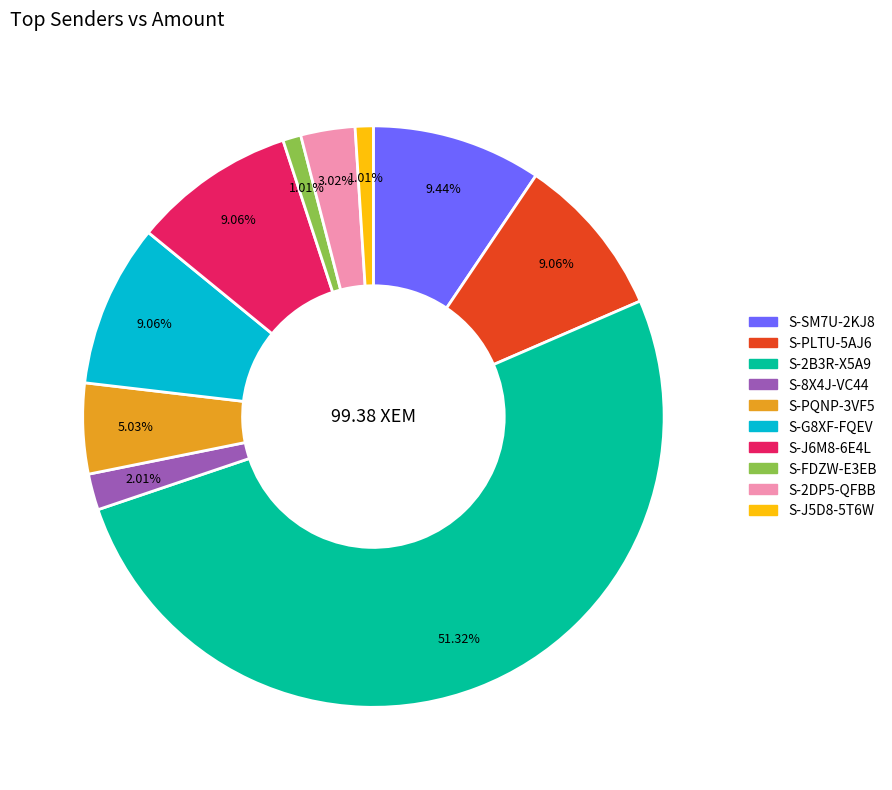

Which slice is the largest?

S-2B3R-X5A9